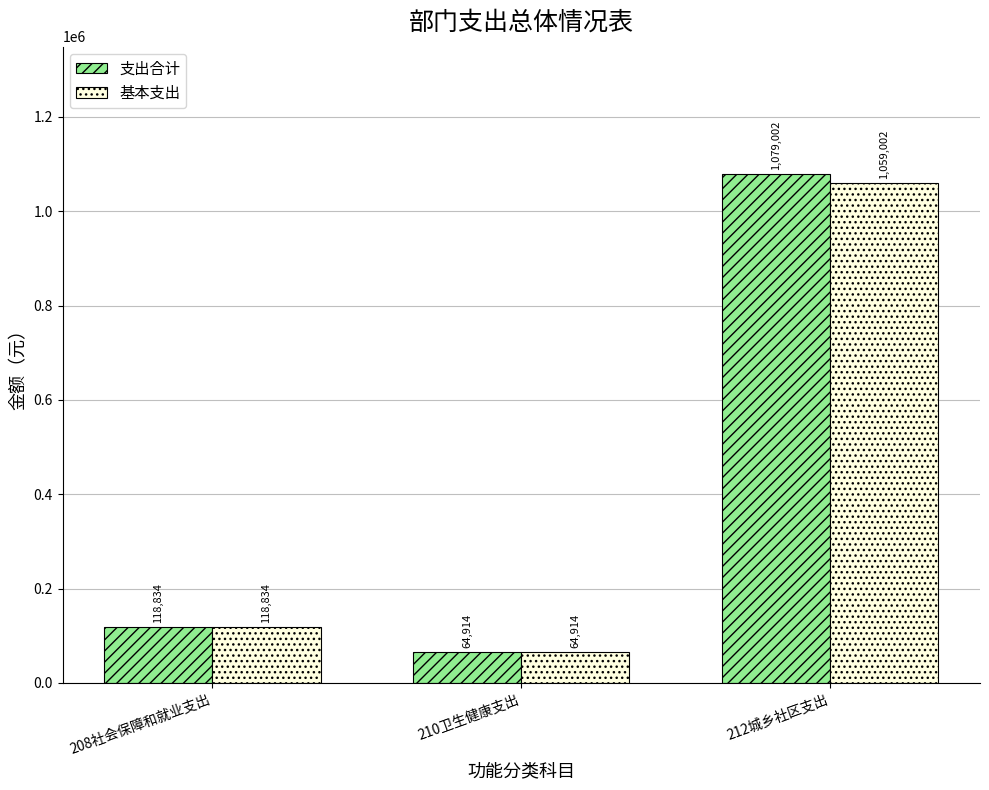

What is the sum of all 支出合计 values?

1262750.4